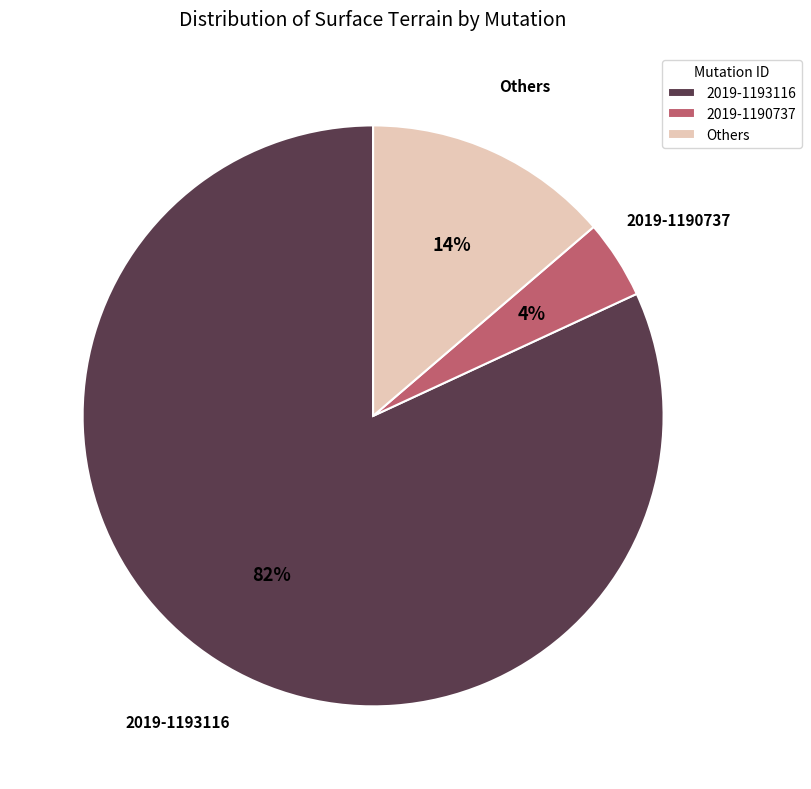

Rank the categories by value from highest to lowest.

2019-1193116, Others, 2019-1190737